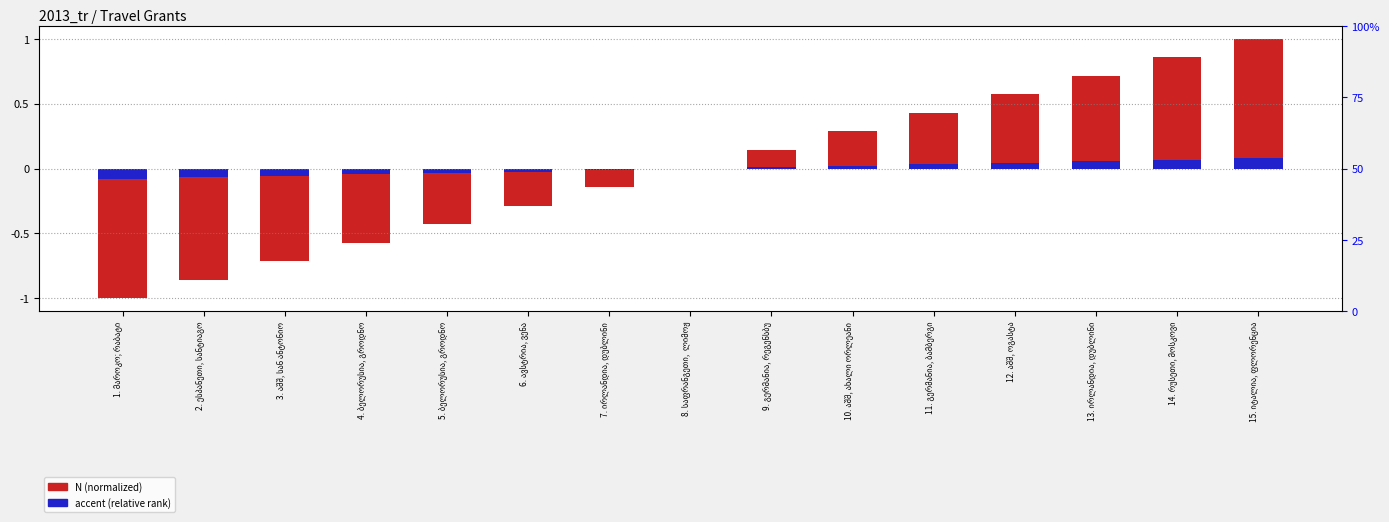

What is the difference between the maximum and second lowest values in the N (normalized) series?

1.9